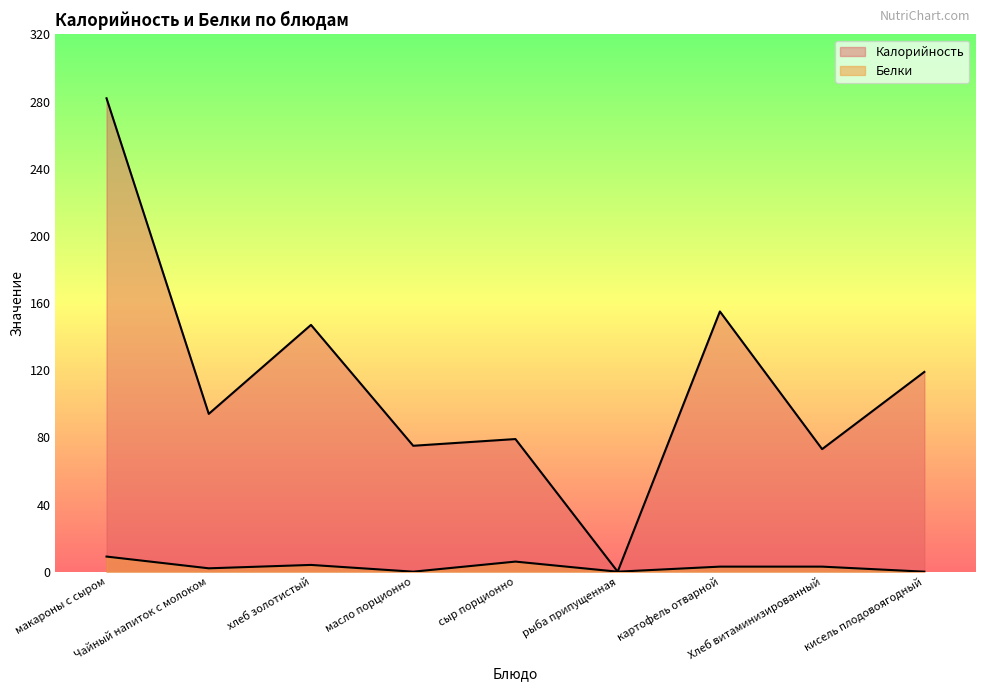

Which series has the widest spread of values?

Калорийность